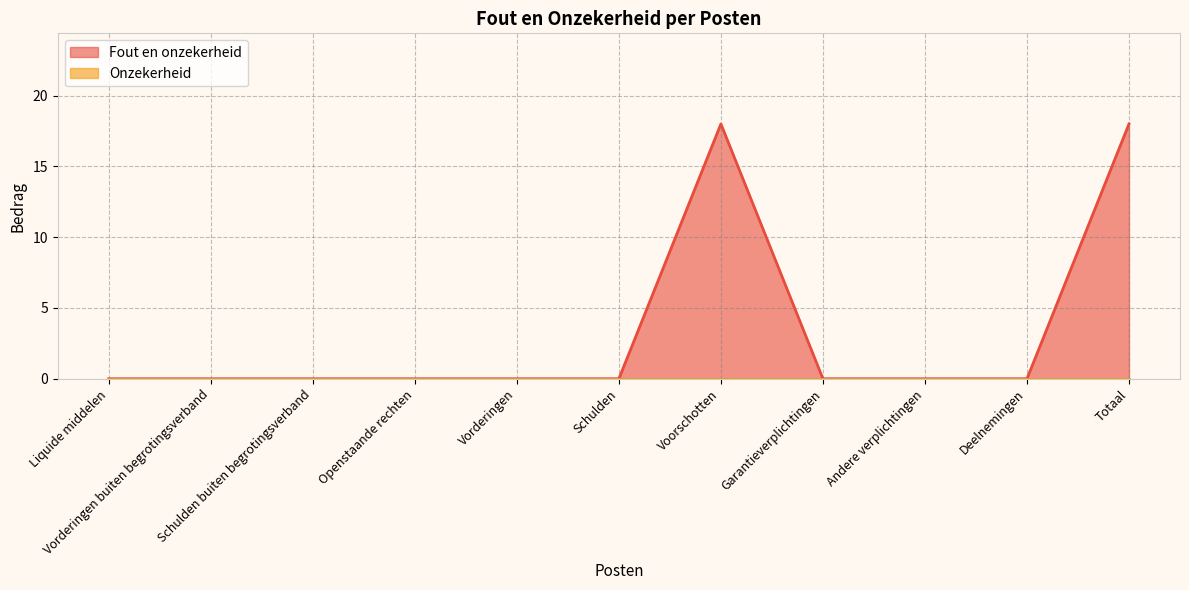

What is the label of the 5th point from the left?

Vorderingen